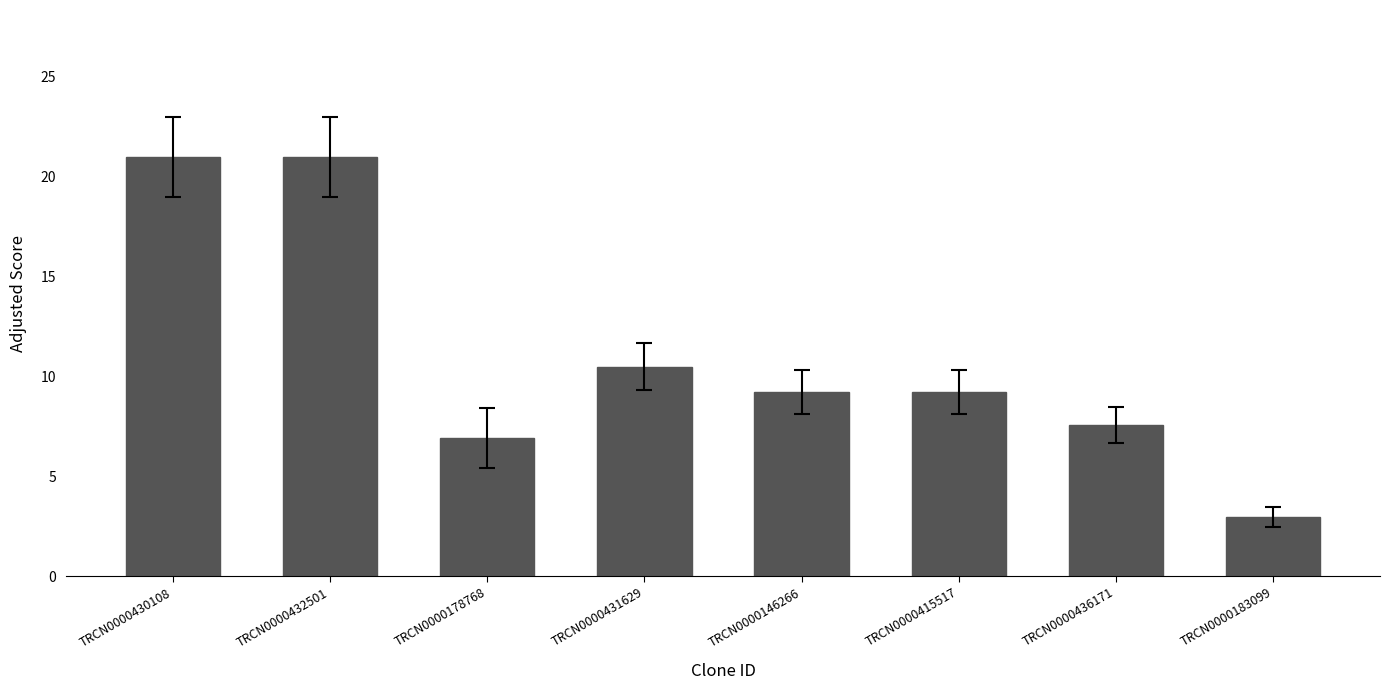

What is the change in value from TRCN0000436171 to TRCN0000183099?

-4.6